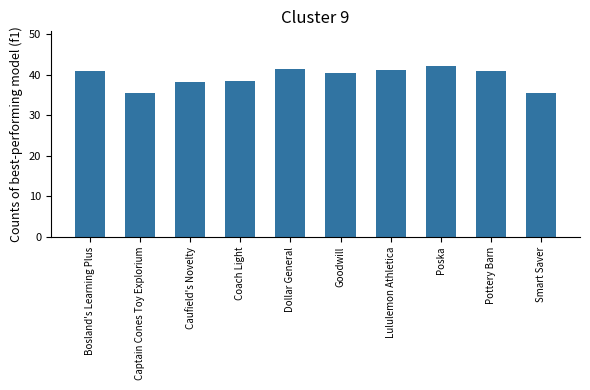

Count the number of values greater than 40.

6